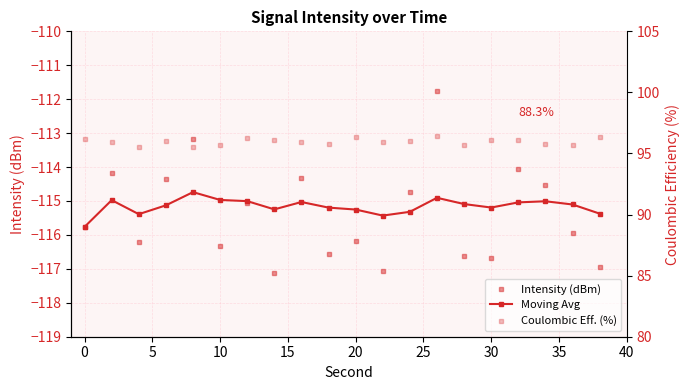

What are all the series names shown in the legend?

Intensity (dBm), Moving Avg, Coulombic Eff. (%)